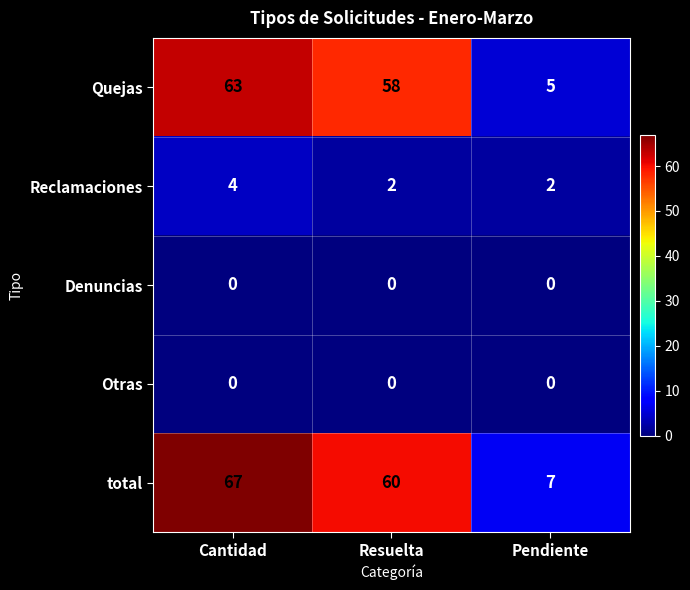

The value of Reclamaciones at Pendiente is 2. True or false?

True